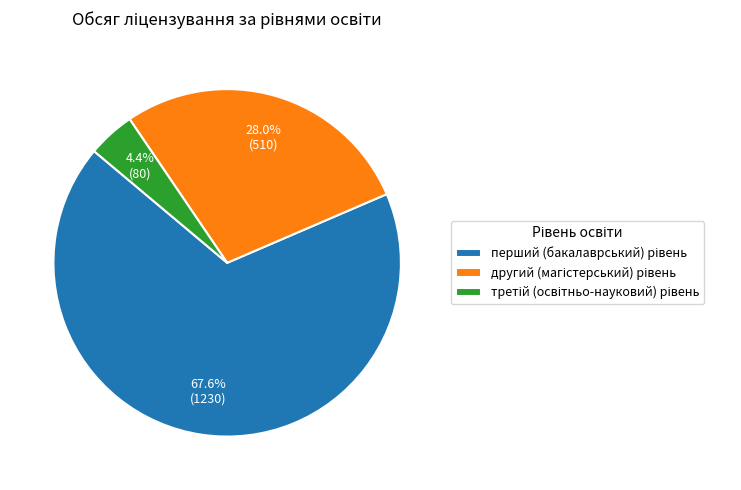

Is there any slice that represents more than half of the pie?

Yes